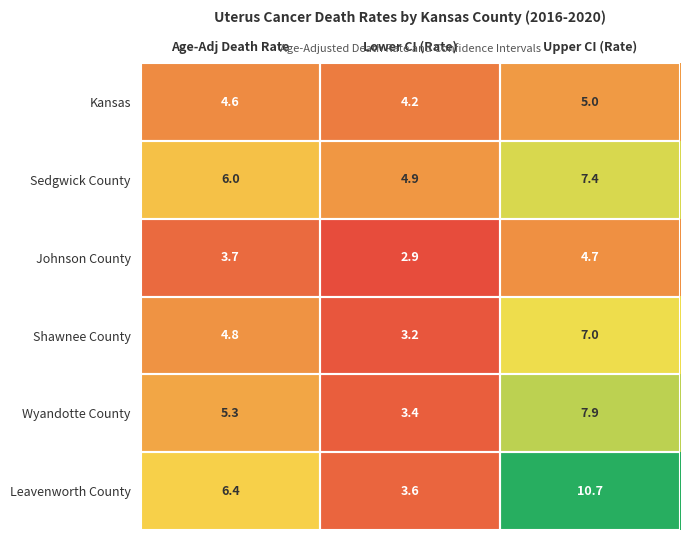

The value of Leavenworth County at Upper CI (Rate) is 16.2. True or false?

False